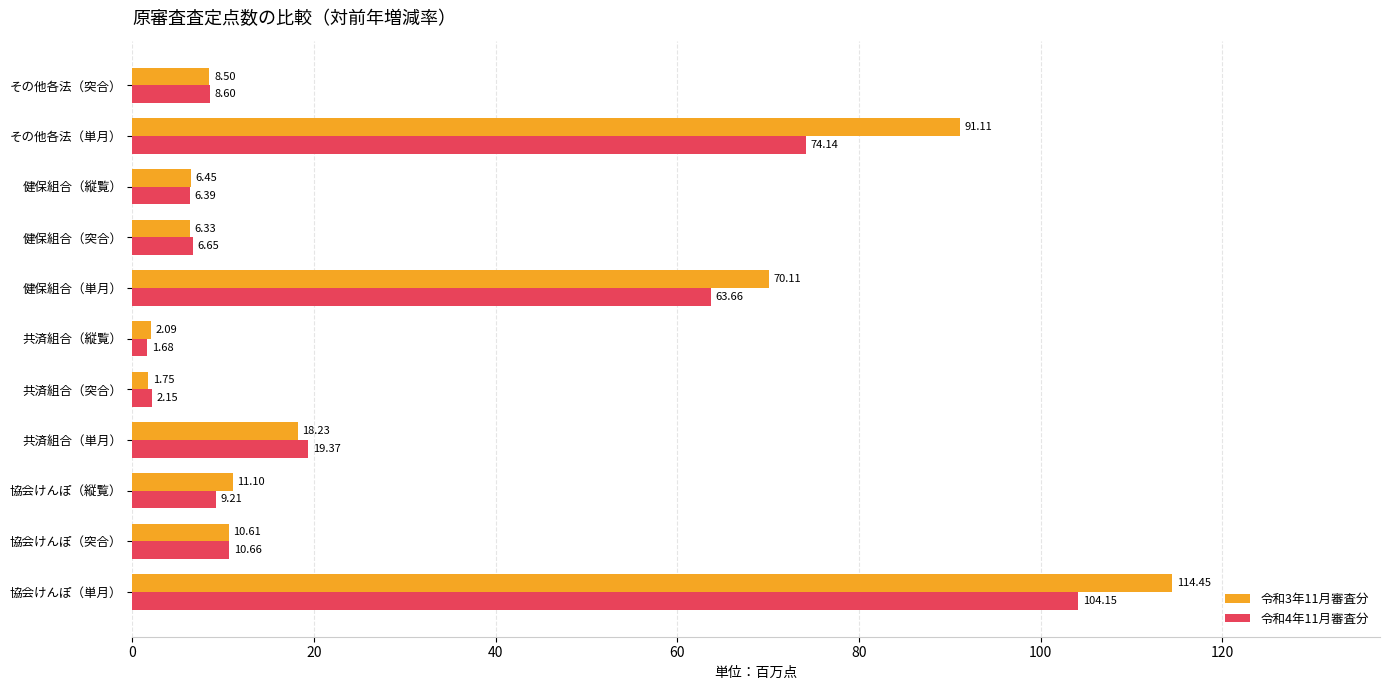

Count the number of data series in this chart.

2